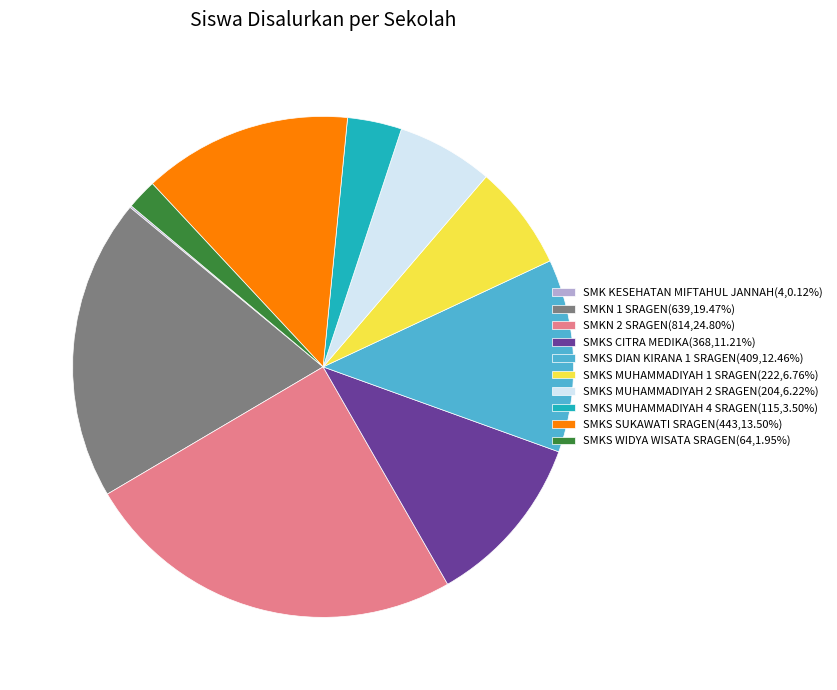

Is the sum of SMKS MUHAMMADIYAH 1 SRAGEN(222,6.76%) and SMKS WIDYA WISATA SRAGEN(64,1.95%) greater than half?

No